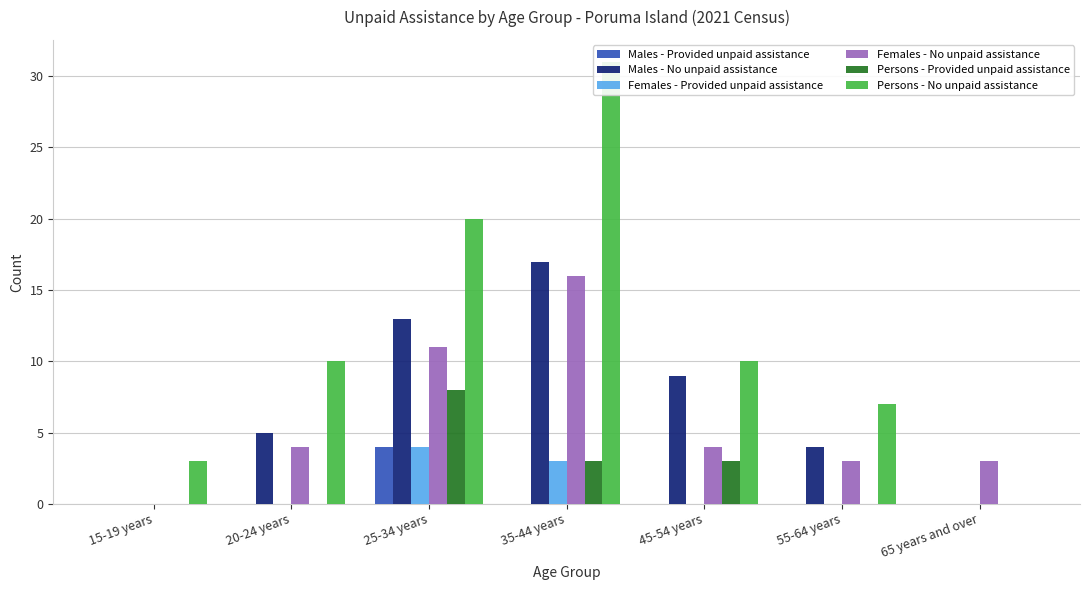

What is the difference between the maximum and minimum values in the Males - Provided unpaid assistance series?

4